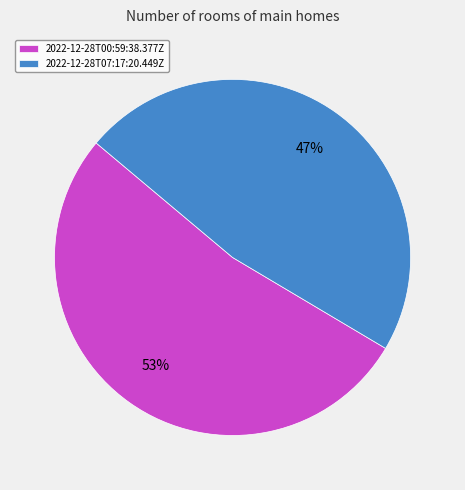

Combined, do 2022-12-28T00:59:38.377Z and 2022-12-28T07:17:20.449Z account for over 50%?

Yes